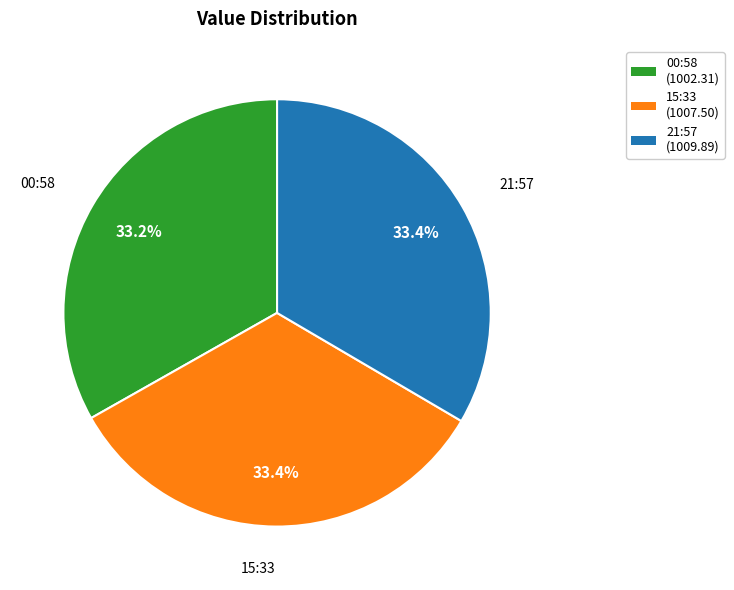

Does 00:58 account for over 50% of the chart?

No